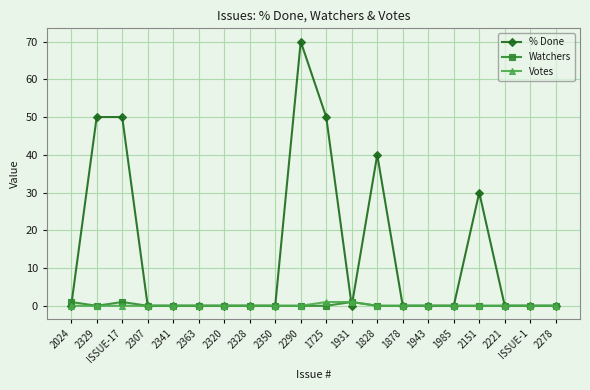

What are all the series names shown in the legend?

% Done, Watchers, Votes